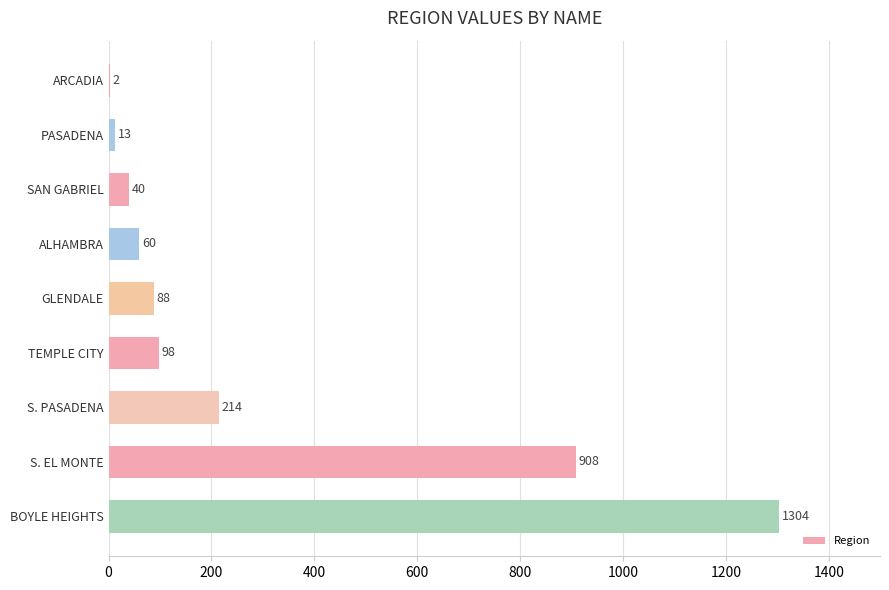

Read the value at S. PASADENA, to the nearest 50.

200